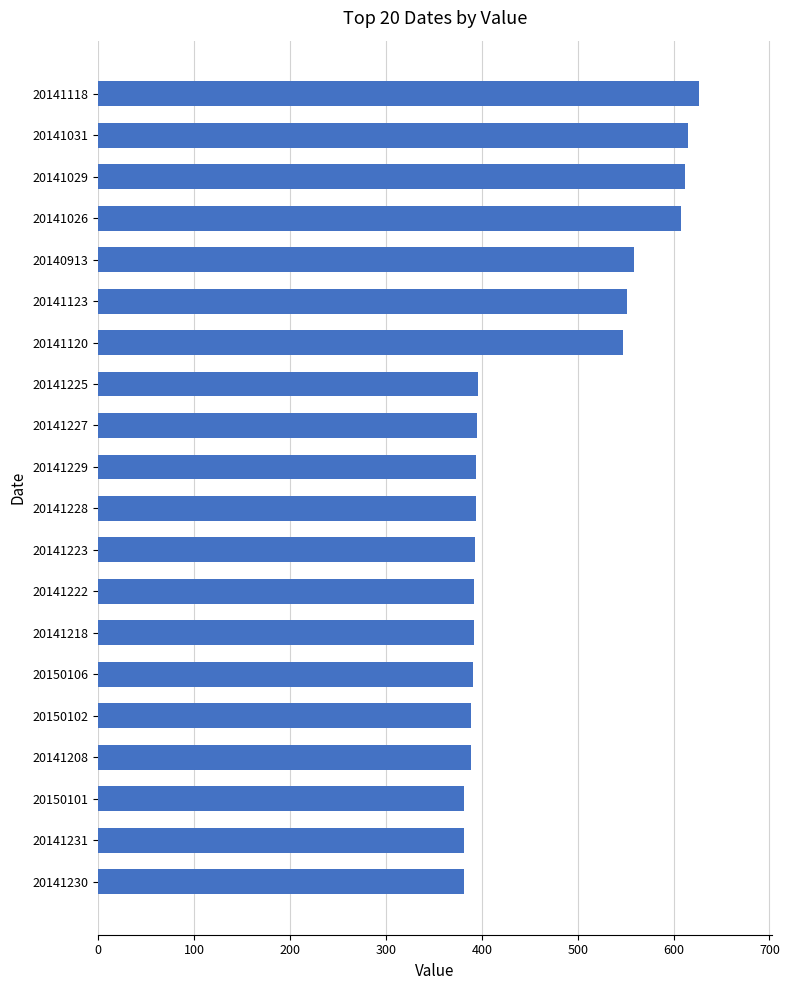

Which has a higher value, 20141218 or 20140913?

20140913